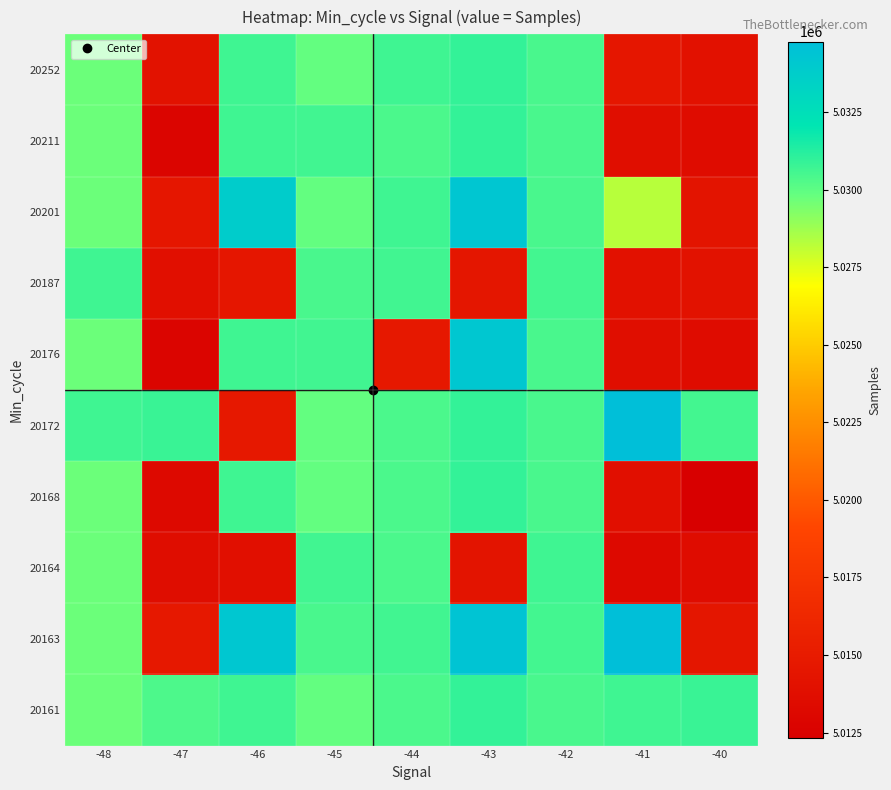

At how many categories does at least one series exceed 5022429?

9